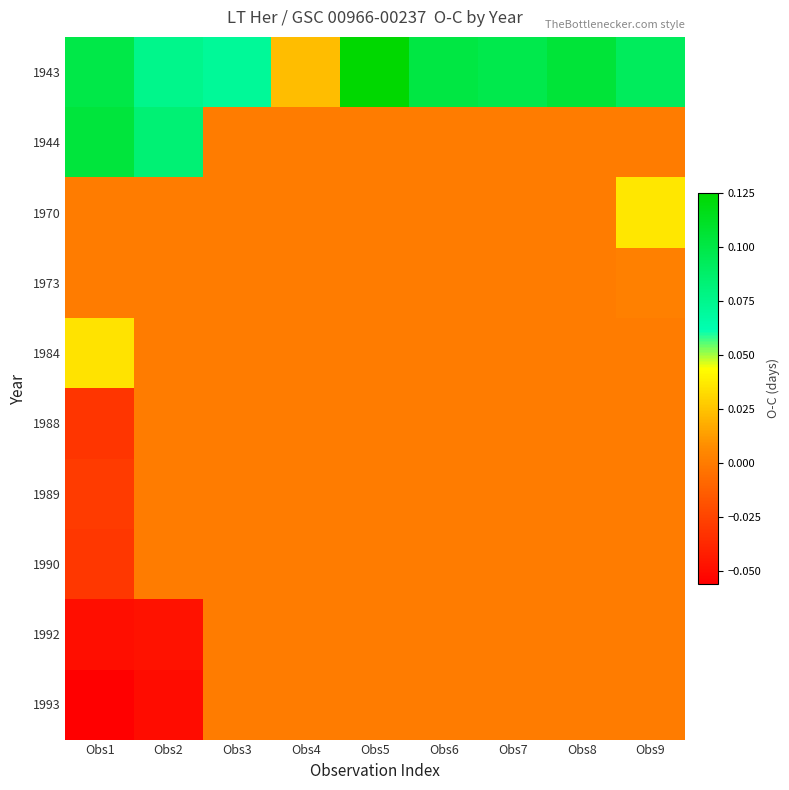

Which label corresponds to the largest value in the chart?

Obs5